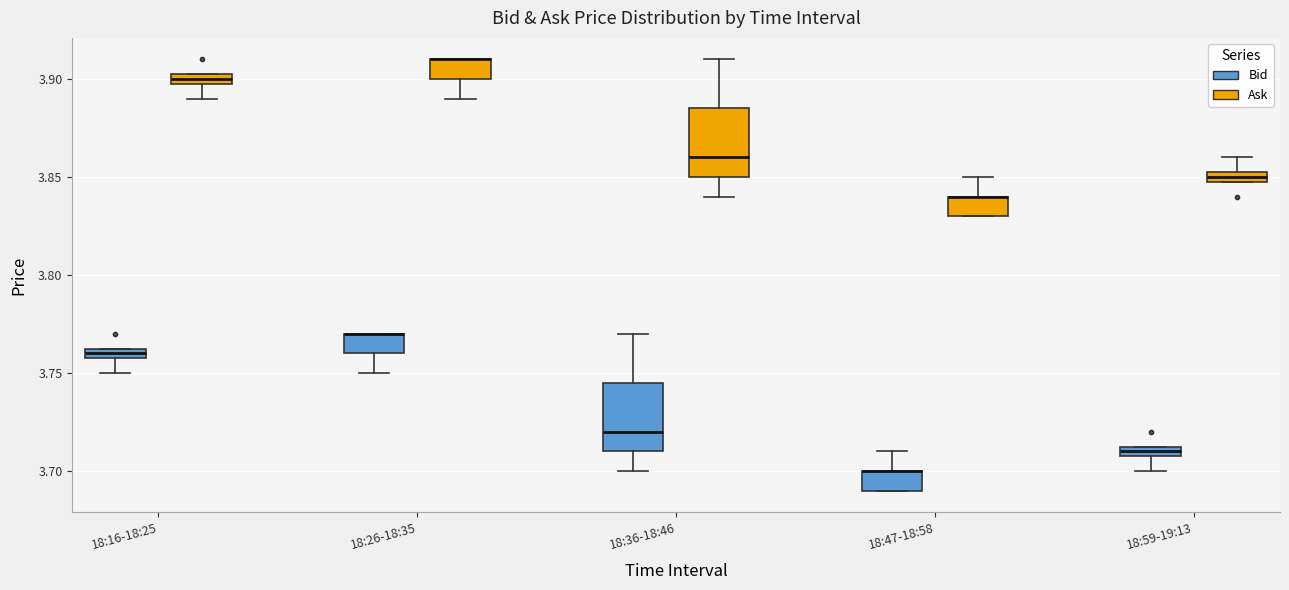

Where is the upper edge of the box for 18:26-18:35 (Ask) on the y-axis? The values are not printed on the chart, so give them approximately, as read against the axis.

3.910